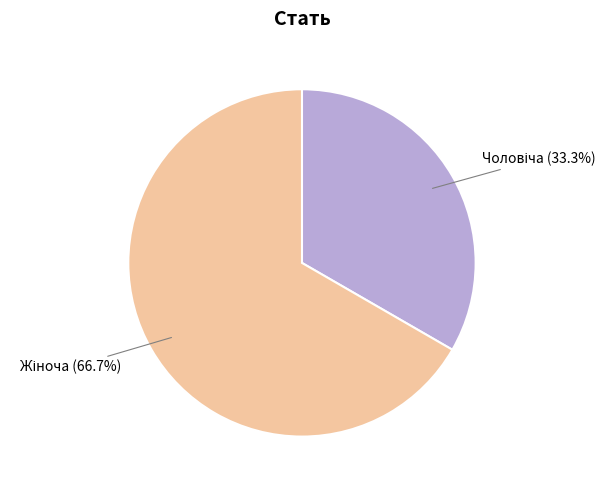

Is there any slice that represents more than half of the pie?

Yes